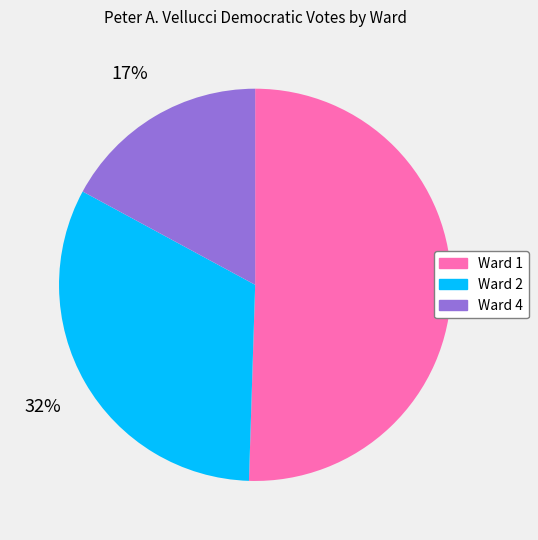

True or false: Ward 4 accounts for 17% of the total.

True